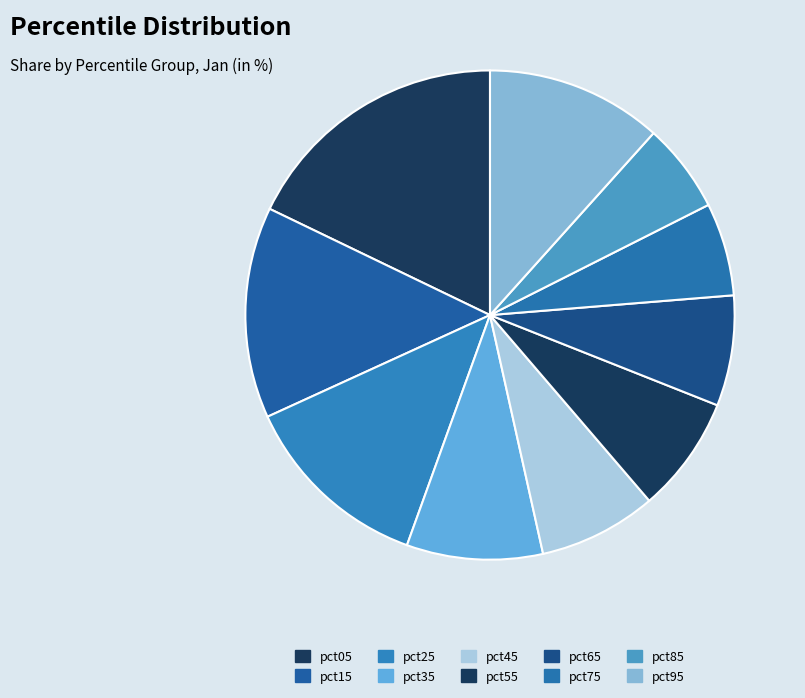

To the nearest percent, what is the difference between the pct35 and pct65 slice percentages?

2%